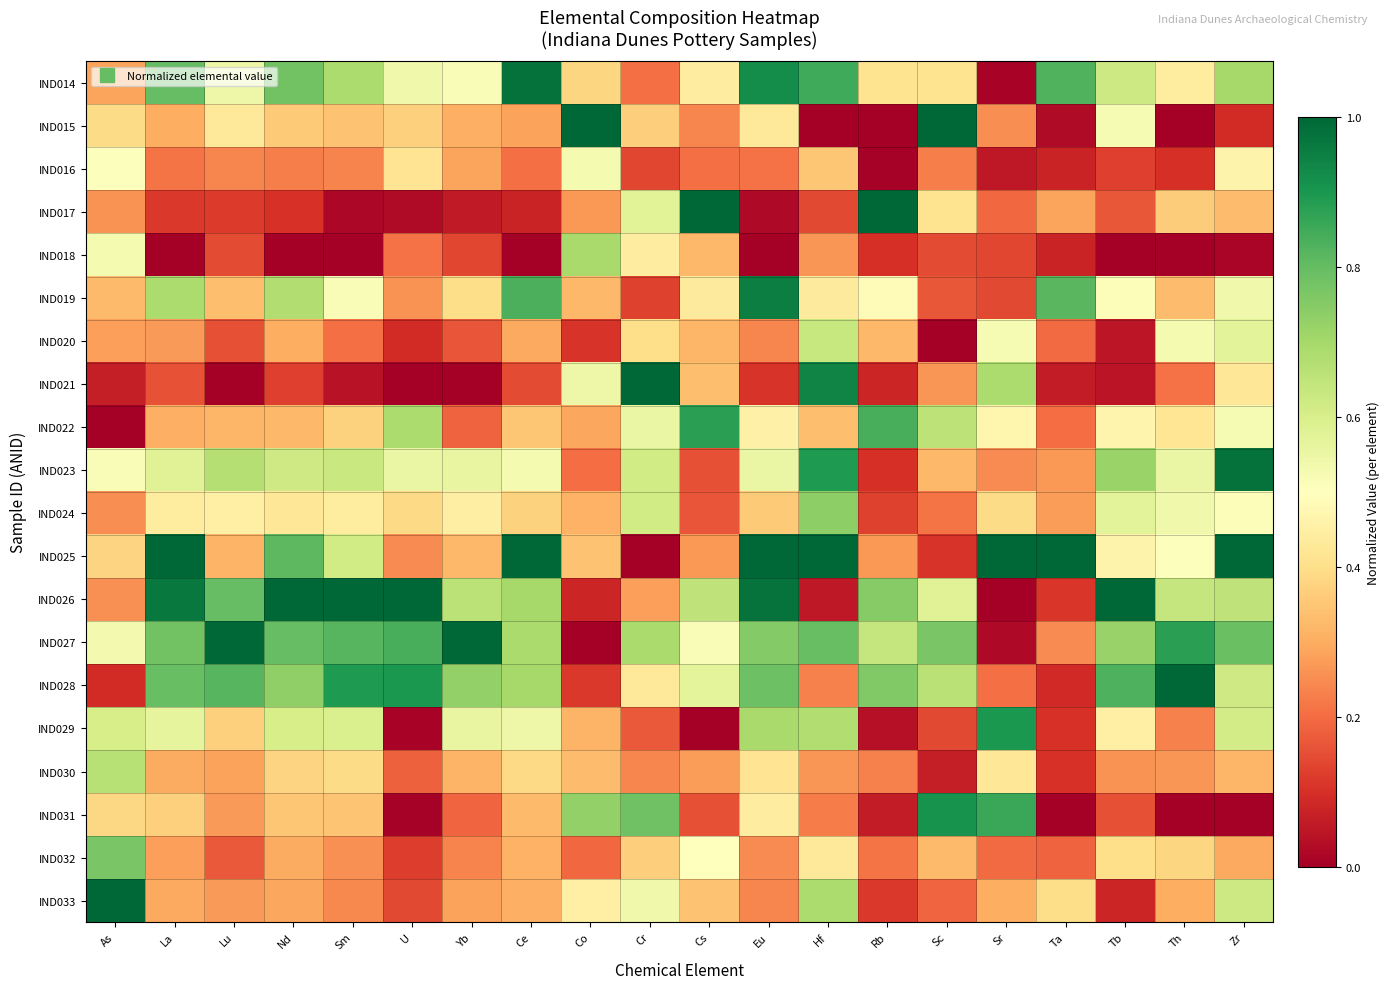

What is the total value across all series at Rb?

6.5